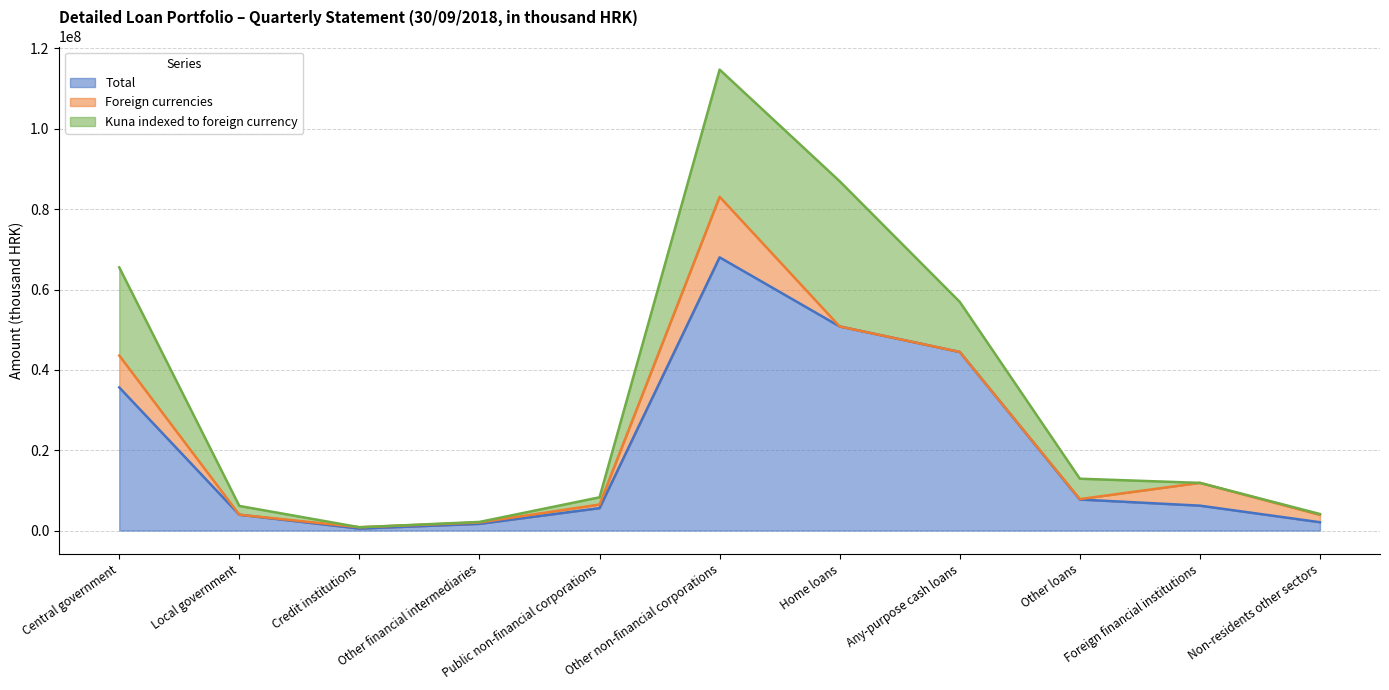

Reading left to right, extract all data points from this chart.

Total: Central government=35626557	Local government=3942845	Credit institutions=489734	Other financial intermediaries=1666108	Public non-financial corporations=5577554	Other non-financial corporations=68008312	Home loans=50805772	Any-purpose cash loans=44455412	Other loans=7721100	Foreign financial institutions=6196300	Non-residents other sectors=2065638
Foreign currencies: Central government=7948946	Local government=398	Credit institutions=335661	Other financial intermediaries=344222	Public non-financial corporations=898146	Other non-financial corporations=15077850	Home loans=1827	Any-purpose cash loans=3332	Other loans=110190	Foreign financial institutions=5672114	Non-residents other sectors=1833153
Kuna indexed to foreign currency: Central government=21930363	Local government=2180934	Credit institutions=0	Other financial intermediaries=133503	Public non-financial corporations=1798362	Other non-financial corporations=31655846	Home loans=36143025	Any-purpose cash loans=12465093	Other loans=5072197	Foreign financial institutions=0	Non-residents other sectors=213395